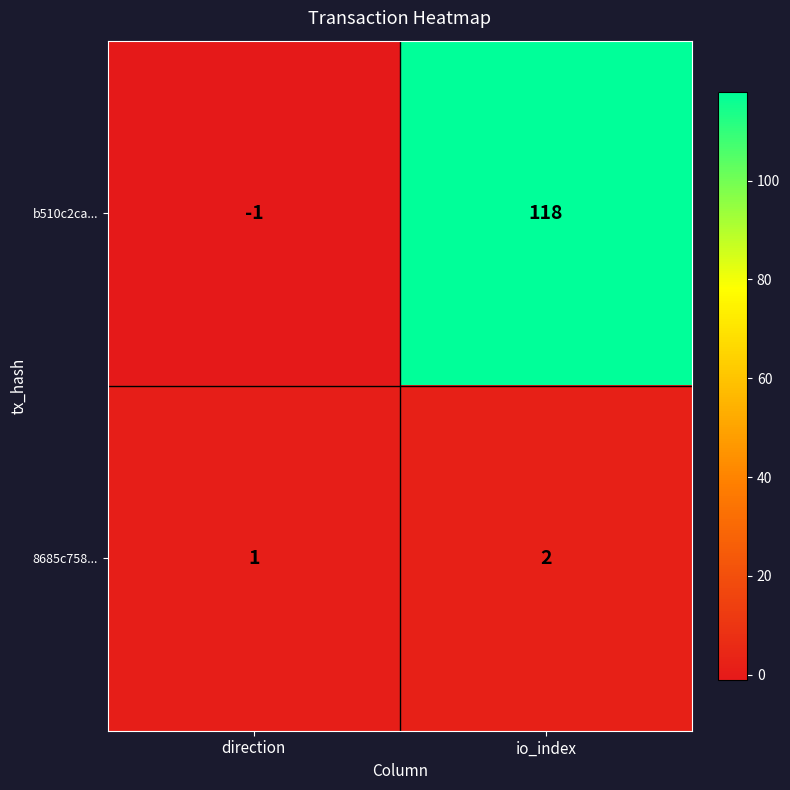

List the series in order of their peak value, lowest first.

8685c758..., b510c2ca...